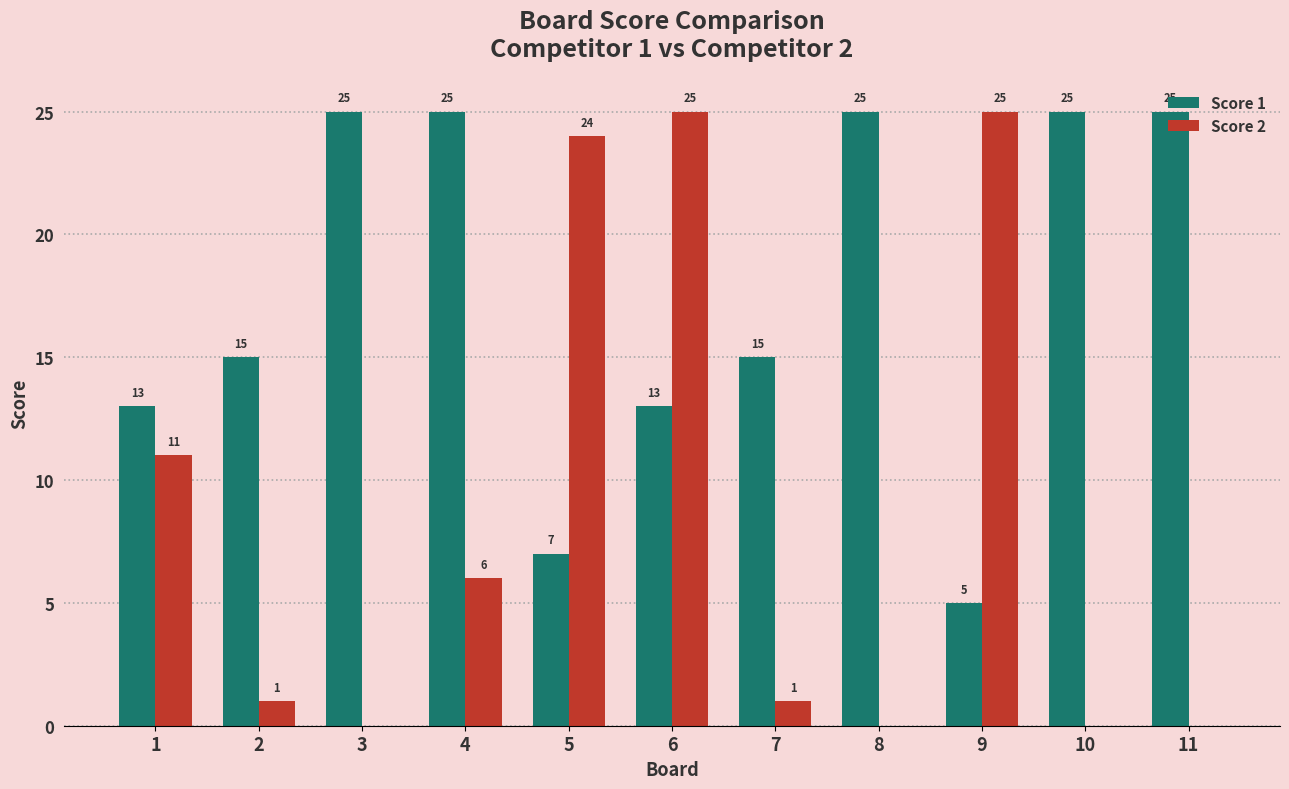

True or false: Score 1 has a value of 25 at 4.

True